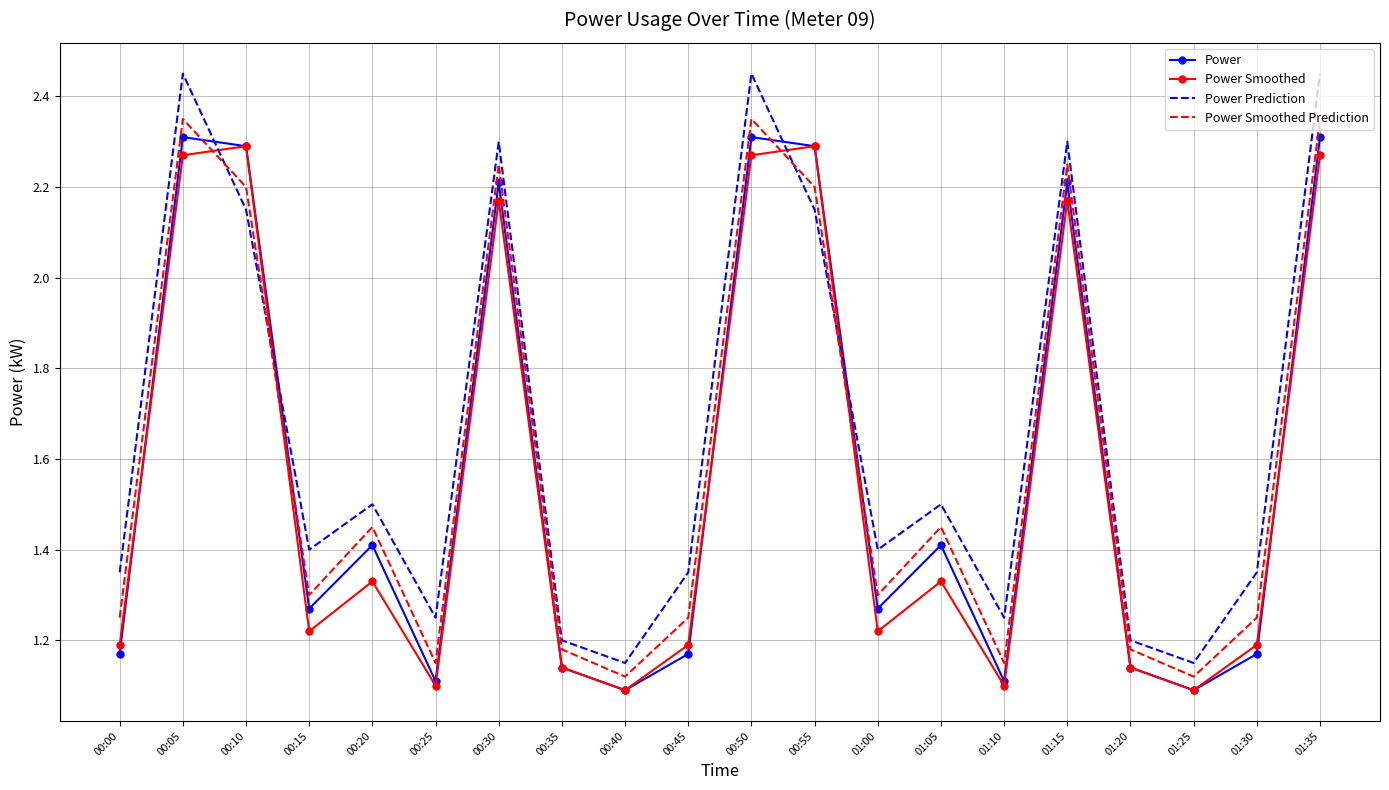

The value of Power at 01:25 is 1.1. True or false?

True